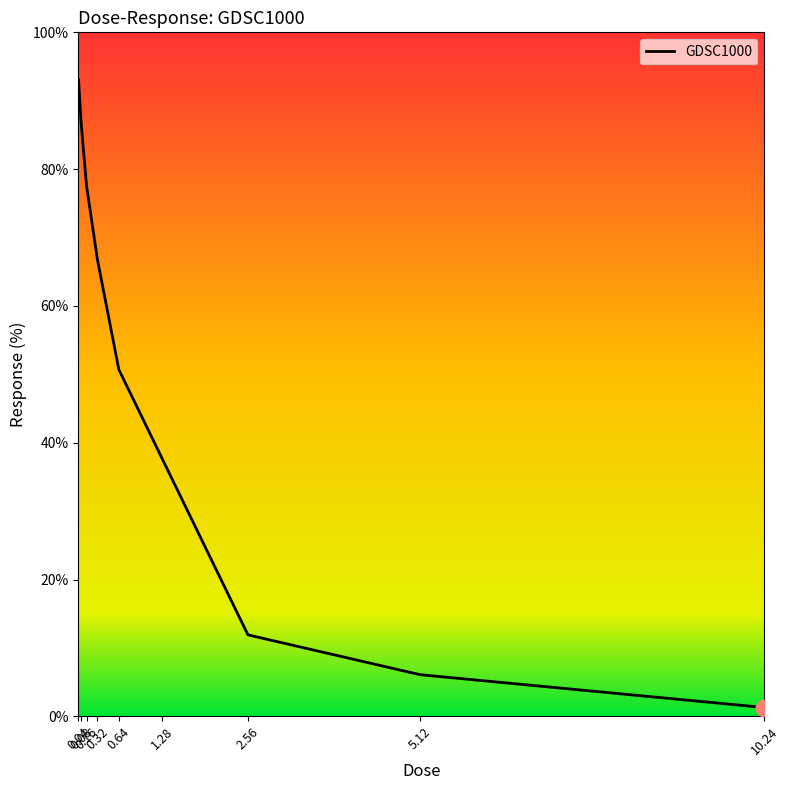

Rank the categories by value from lowest to highest.

10.24, 5.12, 2.56, 1.28, 0.64, 0.32, 0.16, 0.08, 0.04